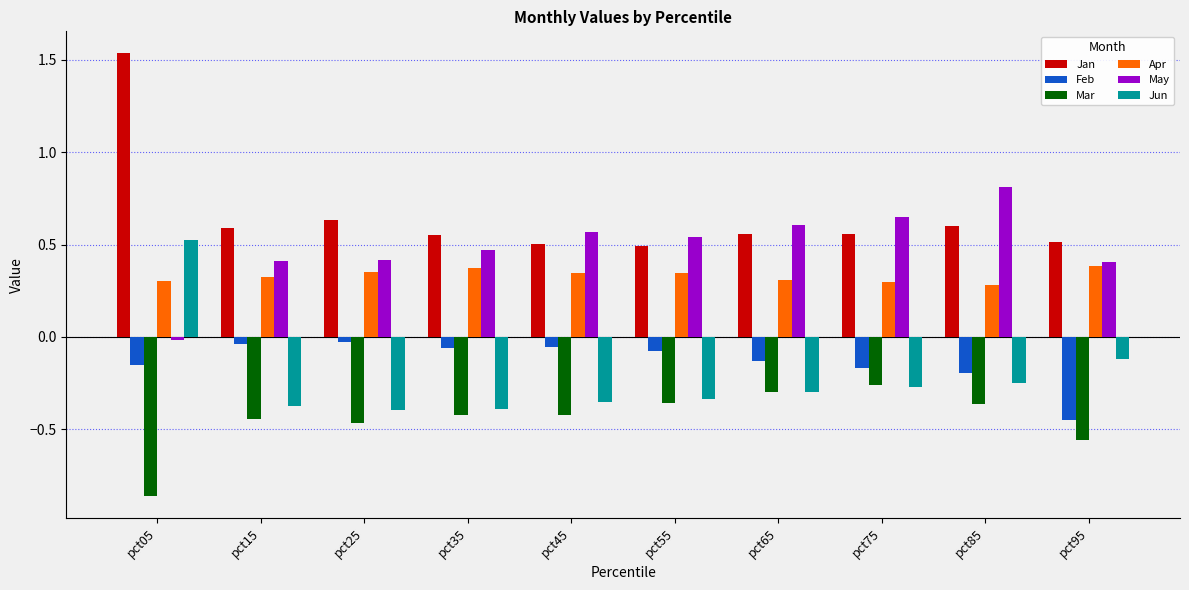

Are the bars horizontal?

No